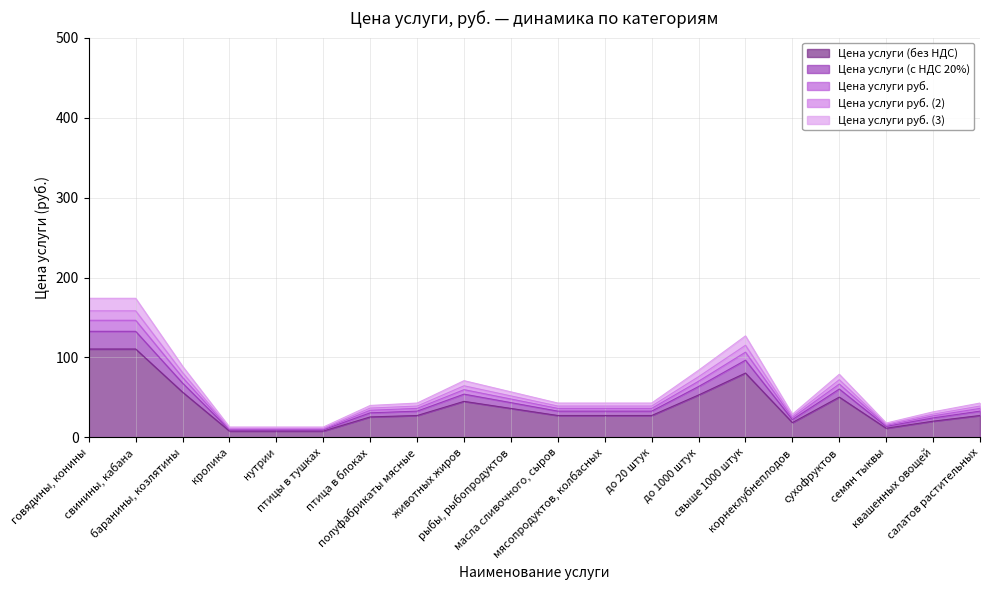

Does the chart display data point markers on the line(s)?

No